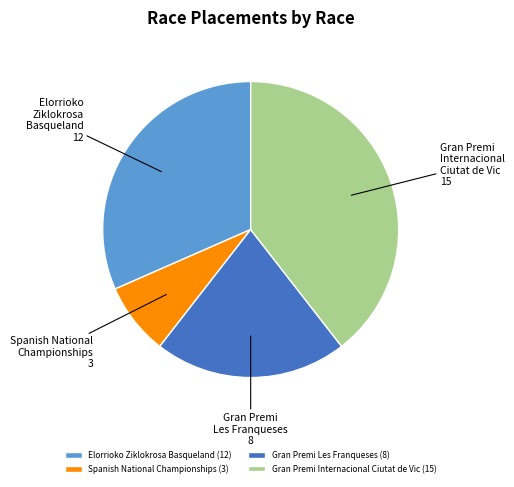

Is there a majority slice in this chart?

No